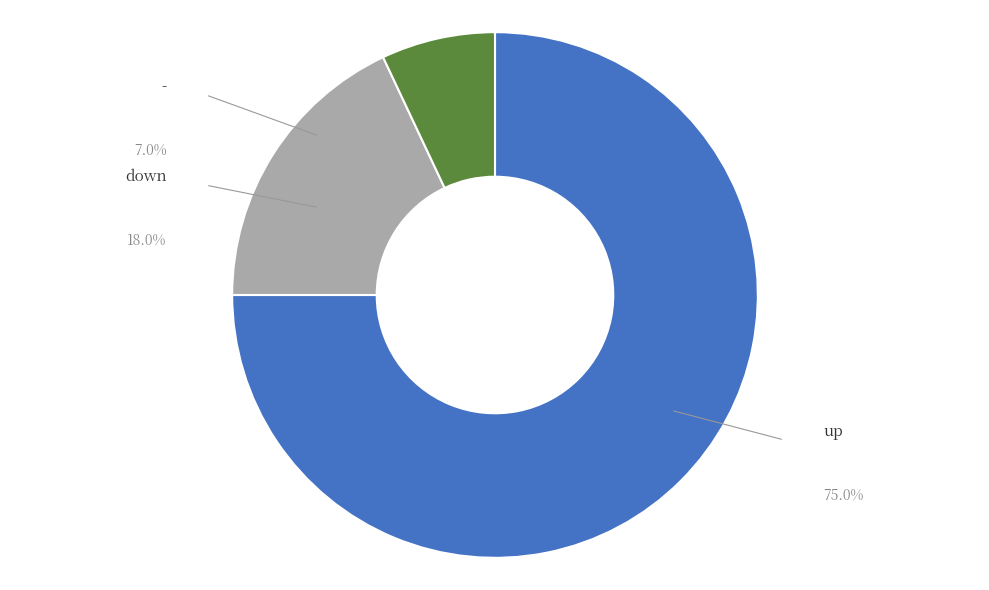

To the nearest percent, what portion does down represent?

18%